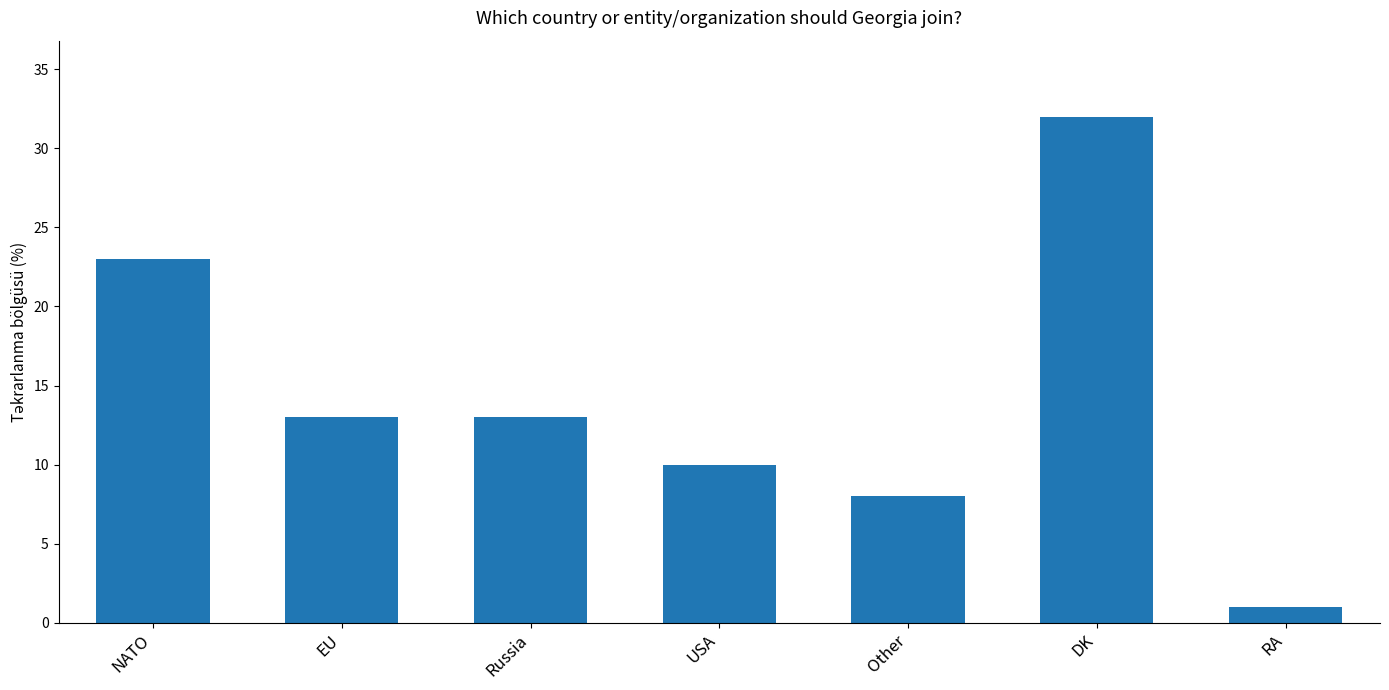

Are the bars grouped side by side (vs. stacked)?

No